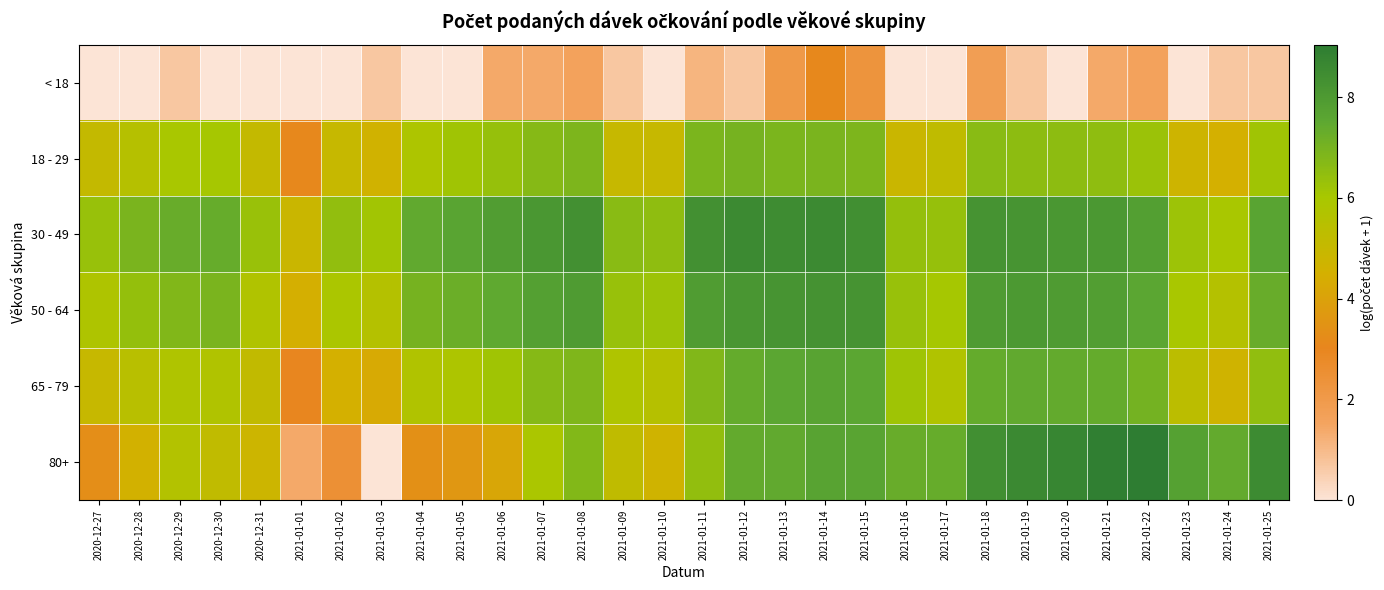

Reading left to right, transcribe all the data shown in this chart.

< 18: 2020-12-27=0.0	2020-12-28=0.0	2020-12-29=0.7	2020-12-30=0.0	2020-12-31=0.0	2021-01-01=0.0	2021-01-02=0.0	2021-01-03=0.7	2021-01-04=0.0	2021-01-05=0.0	2021-01-06=1.4	2021-01-07=1.4	2021-01-08=1.6	2021-01-09=0.7	2021-01-10=0.0	2021-01-11=1.1	2021-01-12=0.7	2021-01-13=2.1	2021-01-14=3.1	2021-01-15=2.3	2021-01-16=0.0	2021-01-17=0.0	2021-01-18=1.8	2021-01-19=0.7	2021-01-20=0.0	2021-01-21=1.4	2021-01-22=1.6	2021-01-23=0.0	2021-01-24=0.7	2021-01-25=0.7
18 - 29: 2020-12-27=5.1	2020-12-28=5.6	2020-12-29=6.0	2020-12-30=6.0	2020-12-31=5.1	2021-01-01=3.1	2021-01-02=5.0	2021-01-03=4.6	2021-01-04=5.8	2021-01-05=6.2	2021-01-06=6.4	2021-01-07=6.7	2021-01-08=6.9	2021-01-09=5.0	2021-01-10=5.0	2021-01-11=6.9	2021-01-12=7.0	2021-01-13=6.9	2021-01-14=6.9	2021-01-15=6.9	2021-01-16=4.9	2021-01-17=5.2	2021-01-18=6.6	2021-01-19=6.5	2021-01-20=6.6	2021-01-21=6.5	2021-01-22=6.3	2021-01-23=4.8	2021-01-24=4.5	2021-01-25=6.1
30 - 49: 2020-12-27=6.4	2020-12-28=7.0	2020-12-29=7.3	2020-12-30=7.3	2020-12-31=6.3	2021-01-01=4.9	2021-01-02=6.4	2021-01-03=6.1	2021-01-04=7.4	2021-01-05=7.6	2021-01-06=7.9	2021-01-07=8.1	2021-01-08=8.4	2021-01-09=6.6	2021-01-10=6.5	2021-01-11=8.3	2021-01-12=8.6	2021-01-13=8.5	2021-01-14=8.6	2021-01-15=8.4	2021-01-16=6.4	2021-01-17=6.4	2021-01-18=8.2	2021-01-19=8.2	2021-01-20=8.1	2021-01-21=8.1	2021-01-22=7.8	2021-01-23=6.2	2021-01-24=6.0	2021-01-25=7.6
50 - 64: 2020-12-27=5.8	2020-12-28=6.4	2020-12-29=6.8	2020-12-30=6.9	2020-12-31=5.7	2021-01-01=4.5	2021-01-02=5.9	2021-01-03=5.6	2021-01-04=7.0	2021-01-05=7.2	2021-01-06=7.5	2021-01-07=7.8	2021-01-08=8.0	2021-01-09=6.4	2021-01-10=6.2	2021-01-11=7.9	2021-01-12=8.1	2021-01-13=8.2	2021-01-14=8.3	2021-01-15=8.2	2021-01-16=6.4	2021-01-17=6.0	2021-01-18=8.0	2021-01-19=8.0	2021-01-20=8.0	2021-01-21=7.9	2021-01-22=7.6	2021-01-23=6.0	2021-01-24=5.6	2021-01-25=7.3
65 - 79: 2020-12-27=5.0	2020-12-28=5.5	2020-12-29=5.8	2020-12-30=5.8	2020-12-31=5.1	2021-01-01=3.0	2021-01-02=4.5	2021-01-03=4.3	2021-01-04=5.7	2021-01-05=5.9	2021-01-06=6.2	2021-01-07=6.7	2021-01-08=6.8	2021-01-09=5.8	2021-01-10=5.6	2021-01-11=6.8	2021-01-12=7.3	2021-01-13=7.6	2021-01-14=7.7	2021-01-15=7.6	2021-01-16=6.2	2021-01-17=5.7	2021-01-18=7.3	2021-01-19=7.4	2021-01-20=7.4	2021-01-21=7.4	2021-01-22=7.0	2021-01-23=5.4	2021-01-24=4.7	2021-01-25=6.5
80+: 2020-12-27=3.3	2020-12-28=4.6	2020-12-29=5.6	2020-12-30=5.2	2020-12-31=4.8	2021-01-01=1.4	2021-01-02=2.5	2021-01-03=0.0	2021-01-04=3.4	2021-01-05=3.6	2021-01-06=4.2	2021-01-07=5.9	2021-01-08=6.7	2021-01-09=5.2	2021-01-10=4.7	2021-01-11=6.4	2021-01-12=7.4	2021-01-13=7.4	2021-01-14=7.7	2021-01-15=7.7	2021-01-16=7.3	2021-01-17=7.3	2021-01-18=8.4	2021-01-19=8.6	2021-01-20=8.7	2021-01-21=9.0	2021-01-22=9.0	2021-01-23=7.8	2021-01-24=7.4	2021-01-25=8.5